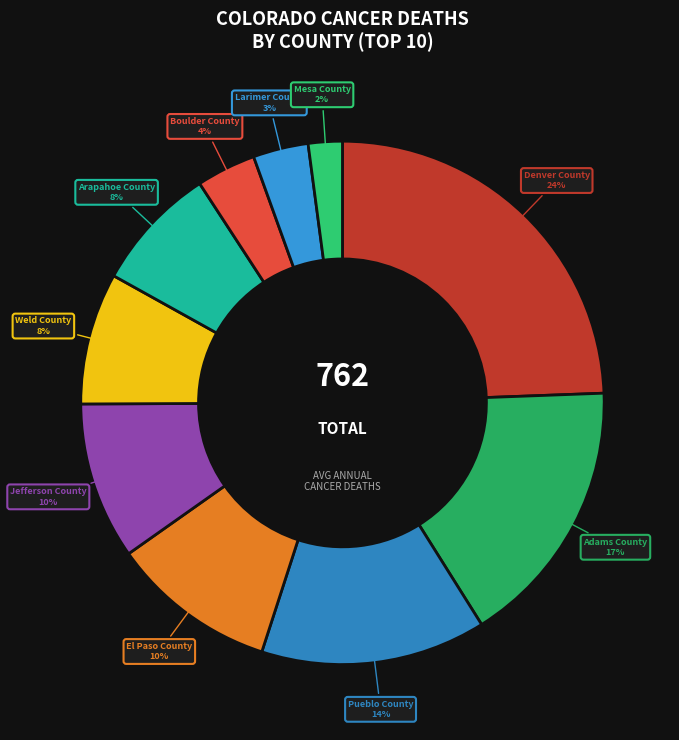

Does Weld County account for over 50% of the chart?

No